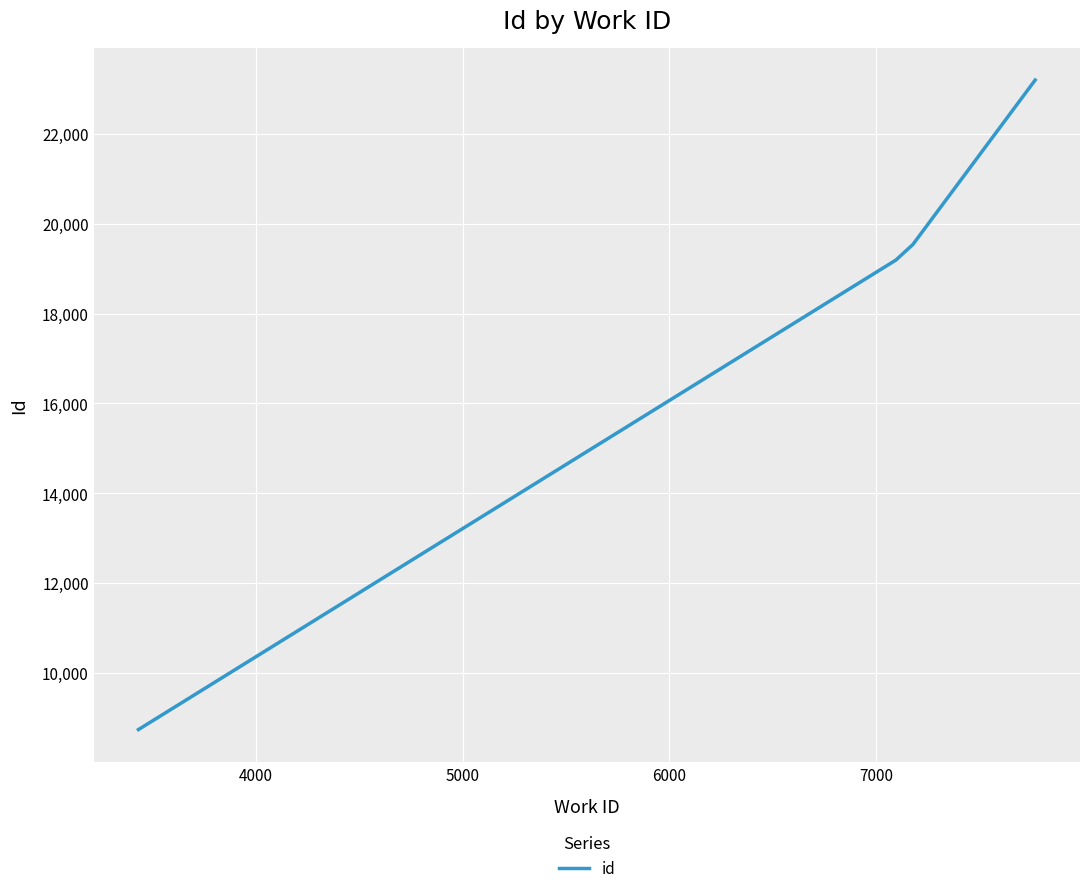

What is the maximum value shown in the chart?

23199